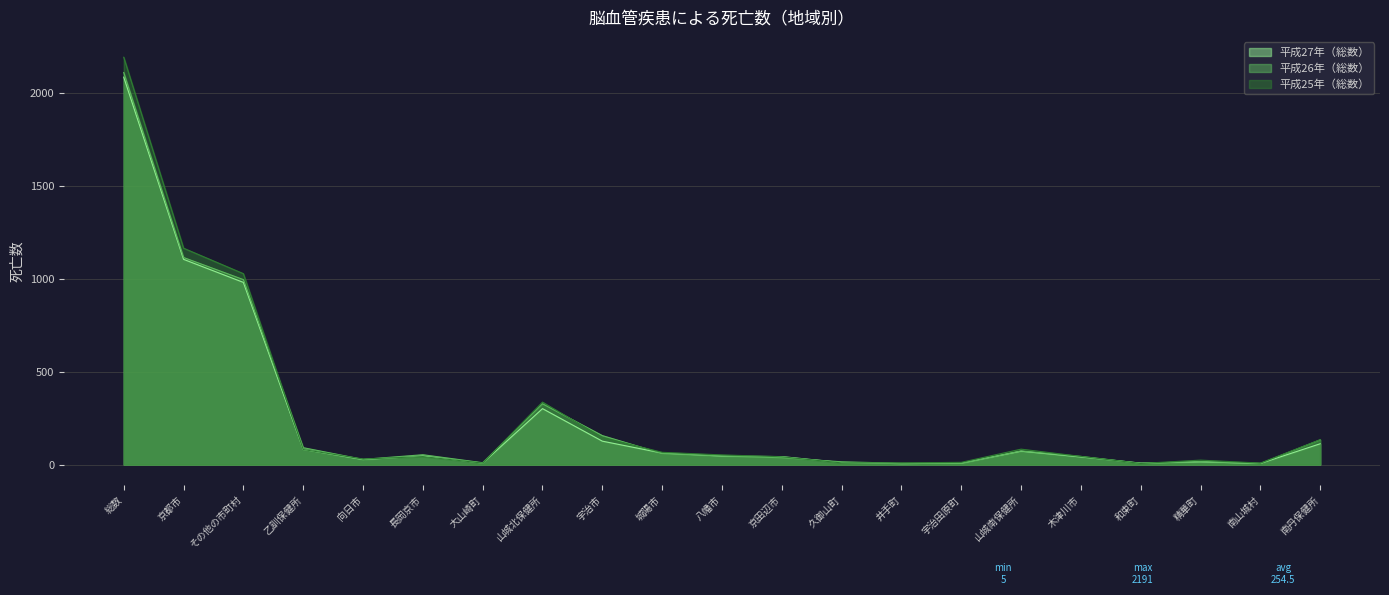

How many lines are shown in the chart?

3